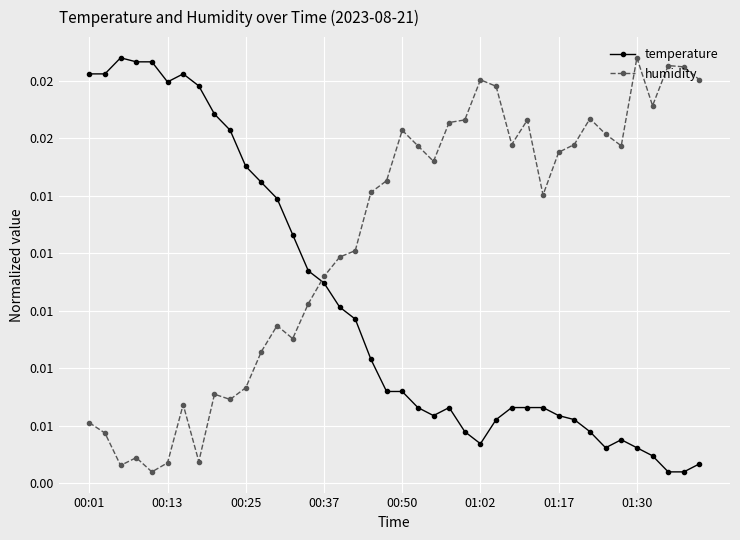

Is this an area chart (filled region under the line)?

No